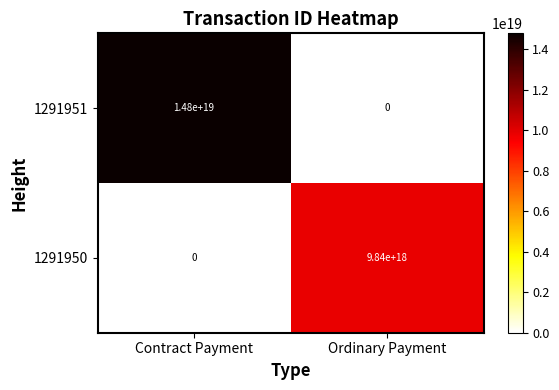

Which series changed the most between Contract Payment and Ordinary Payment?

1291951